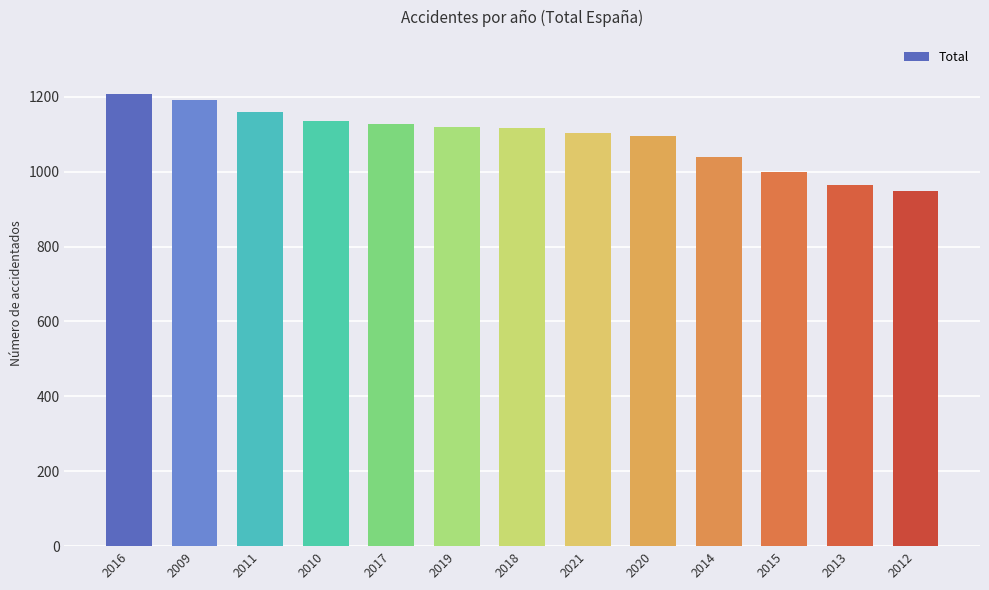

What is the label of the 4th bar from the right?

2014